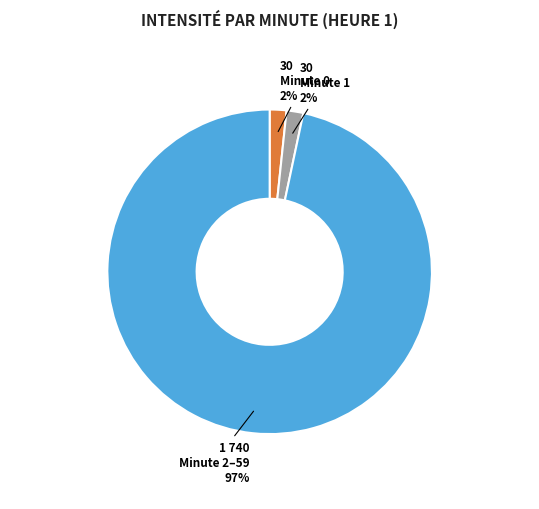

Between Minute 0 and Minute 2–59, which is larger?

Minute 2–59